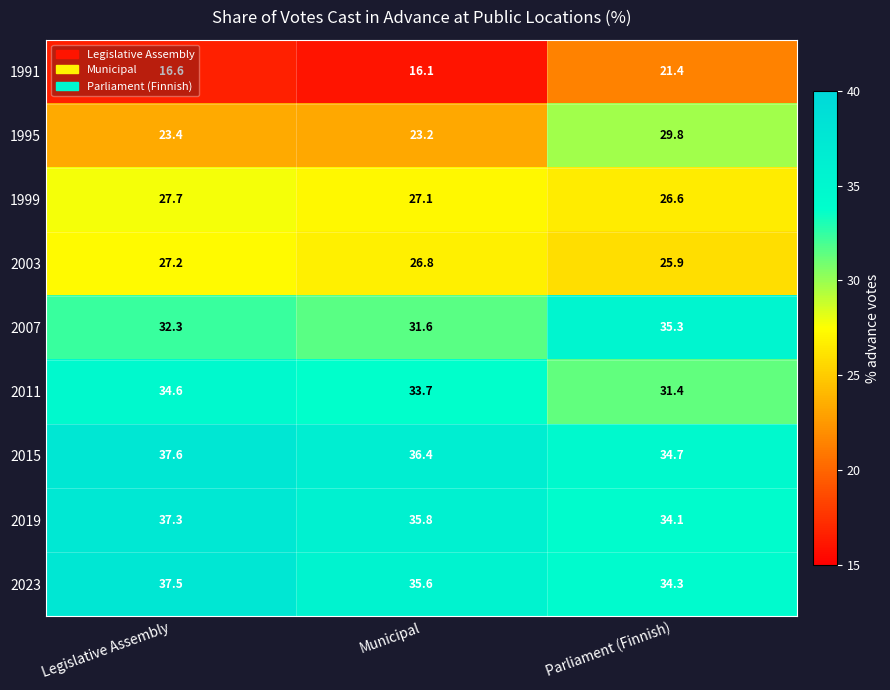

How many data points in 1999 are above 27?

2